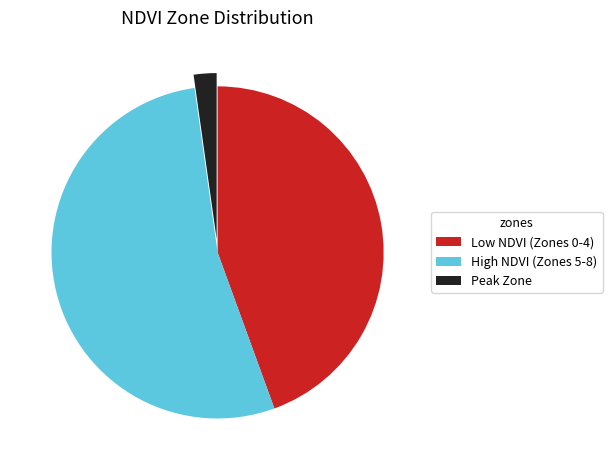

Does Low NDVI (Zones 0-4) account for over 50% of the chart?

No